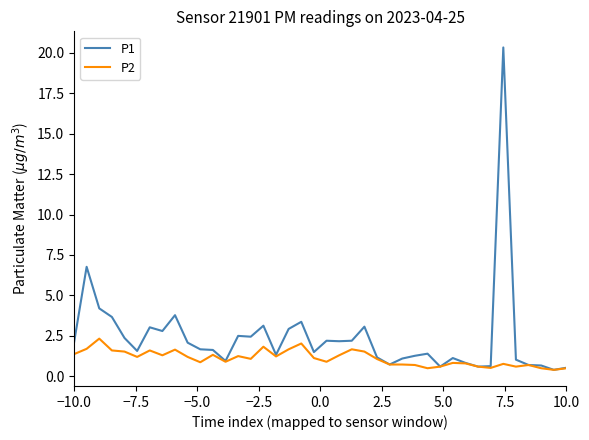

What is the difference between the maximum and second lowest values in the P2 series?

1.8